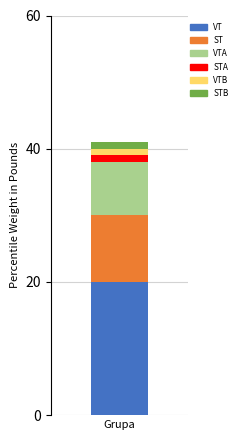

Is it true that VT equals 20 at Grupa?

True